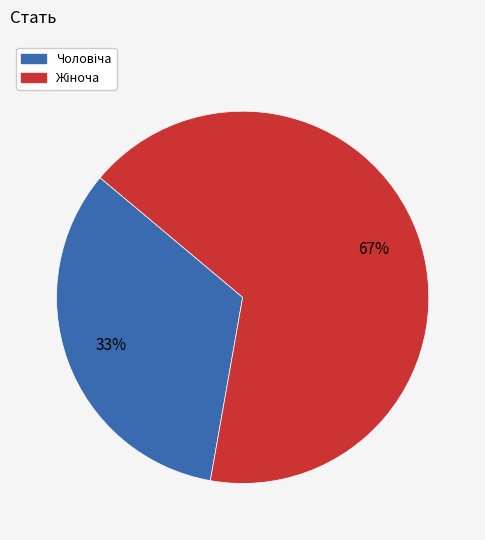

Is there any slice that represents more than half of the pie?

Yes